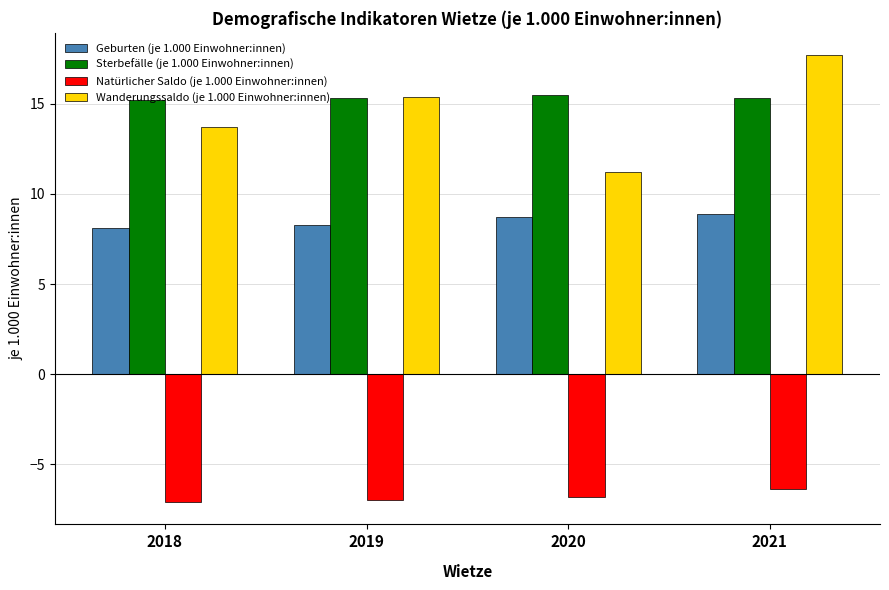

True or false: Sterbefälle (je 1.000 Einwohner:innen) has a value of 15.5 at 2020.

True